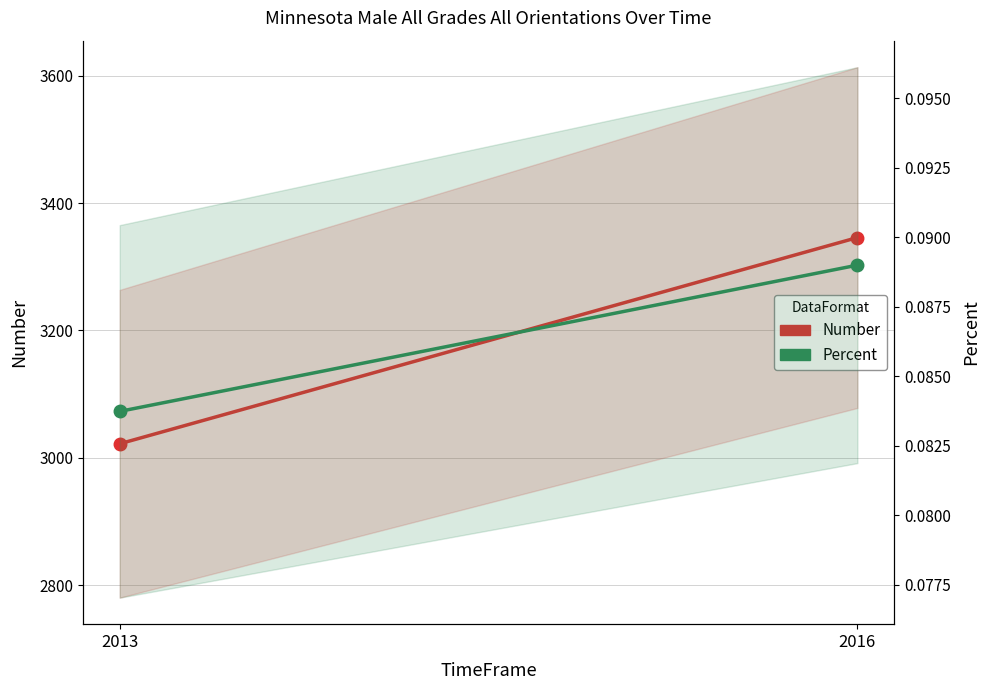

The value of Percent at 2016 is 0.1. True or false?

False